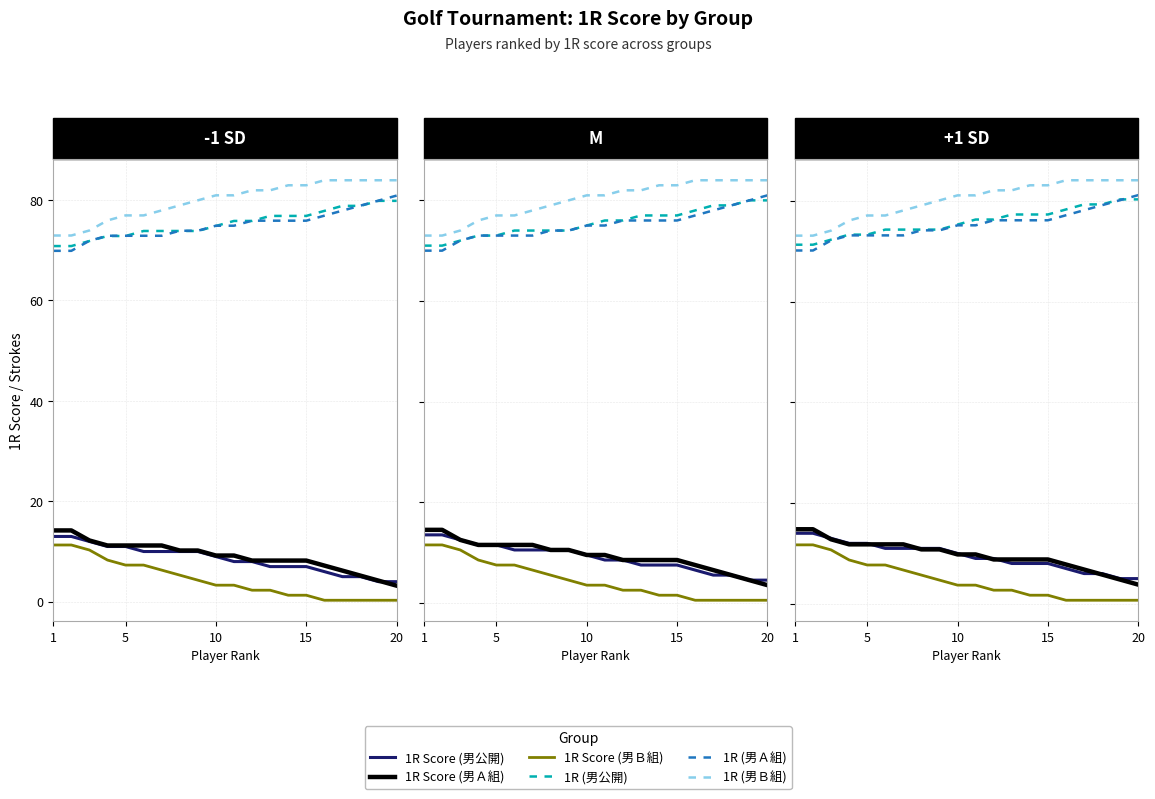

Rank the series at 10 from lowest to highest value.

1R Score (男Ｂ組), 1R Score (男Ａ組), 1R Score (男公開), 1R (男Ａ組), 1R (男公開), 1R (男Ｂ組)